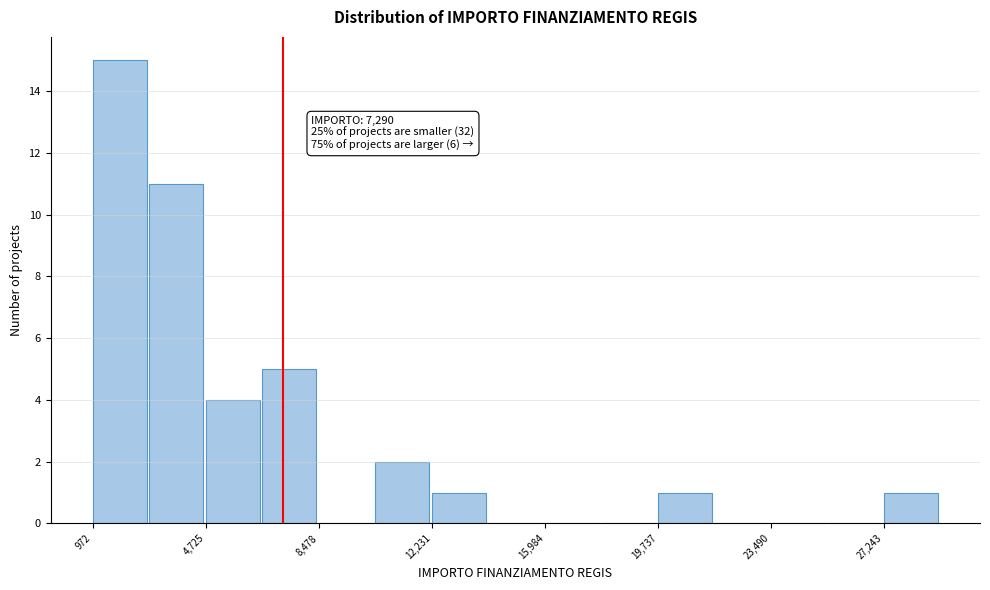

Read against the x-axis, roughly where is the centre of the tallest bar?

2000